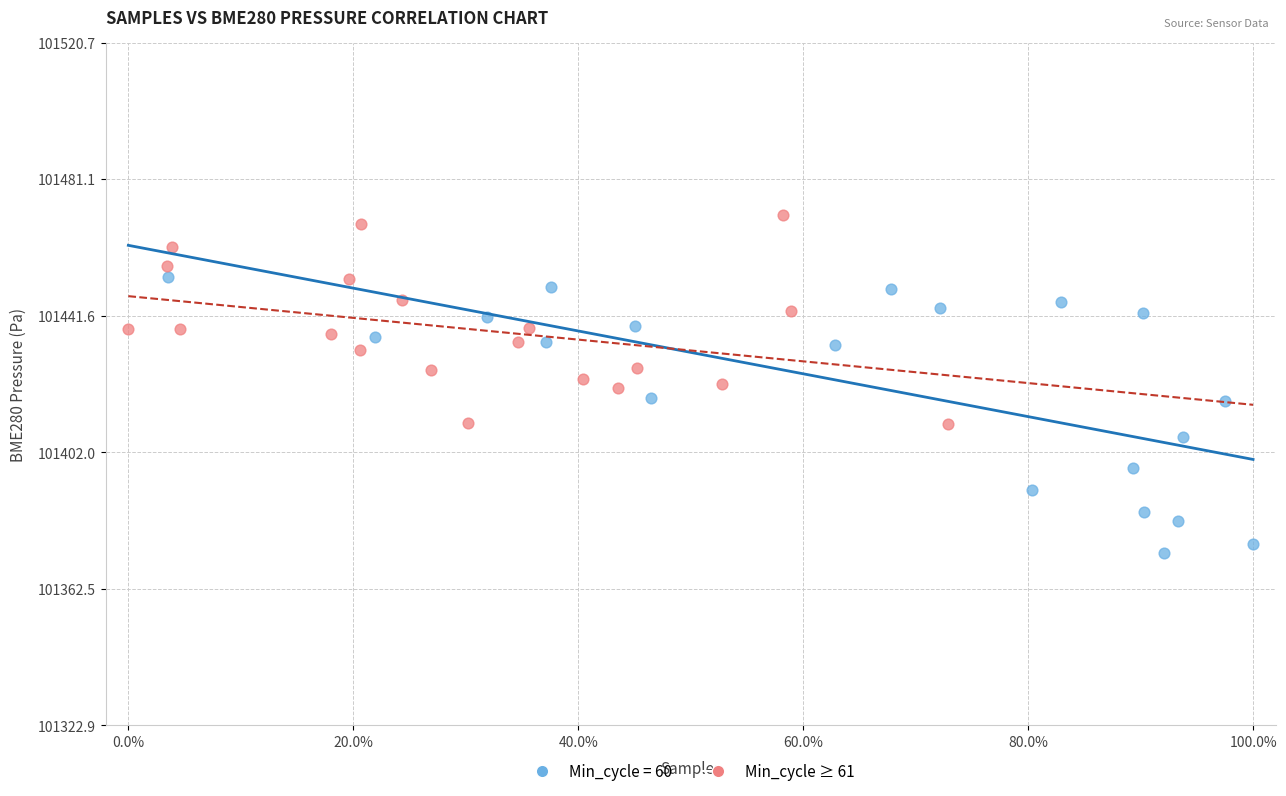

Which series has the widest spread of Y values?

Min_cycle = 60